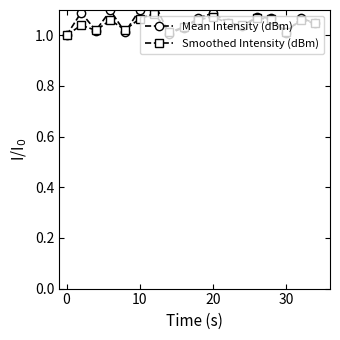

Which series has the largest range (max minus min)?

Mean Intensity (dBm)